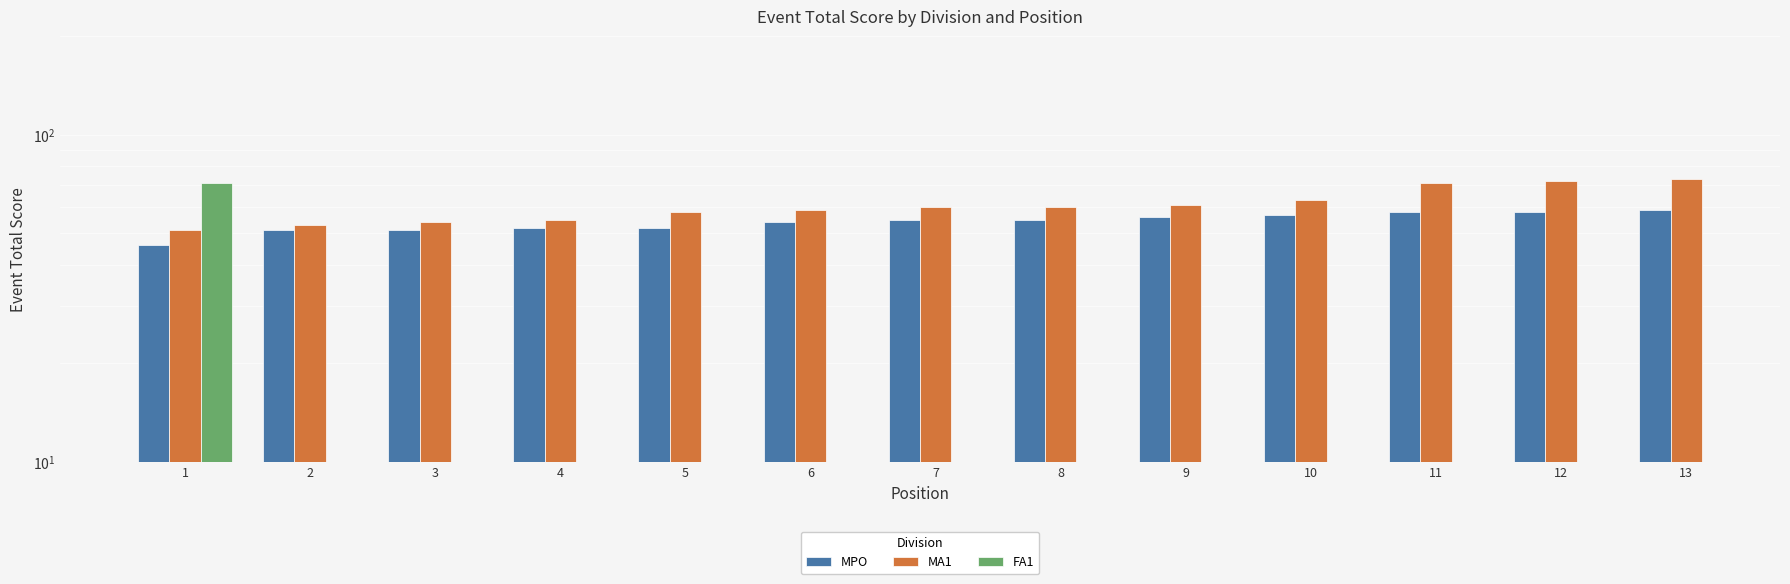

What is the sum of the MPO values at 5 and 2?

103